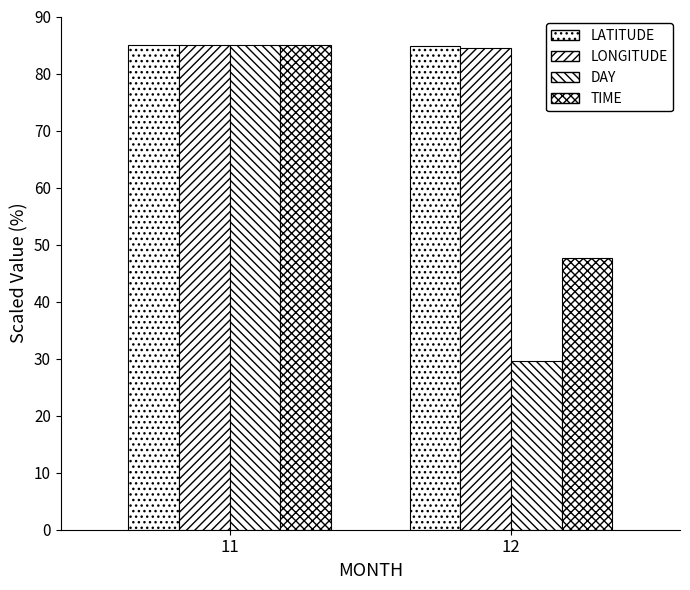

Reading right to left, list all the values displayed in this chart.

LATITUDE: 12=84.8	11=85.0
LONGITUDE: 12=84.6	11=85.0
DAY: 12=29.6	11=85.0
TIME: 12=47.6	11=85.0